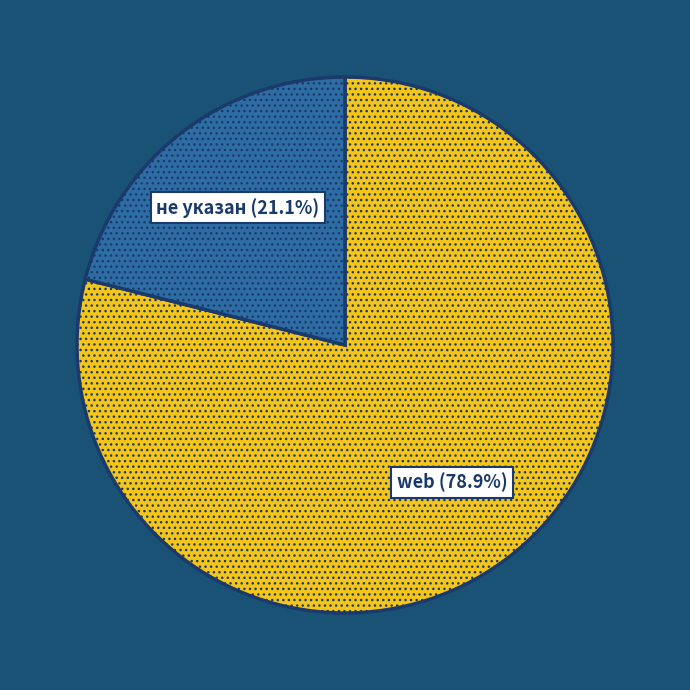

Is не указан the majority of the pie?

No